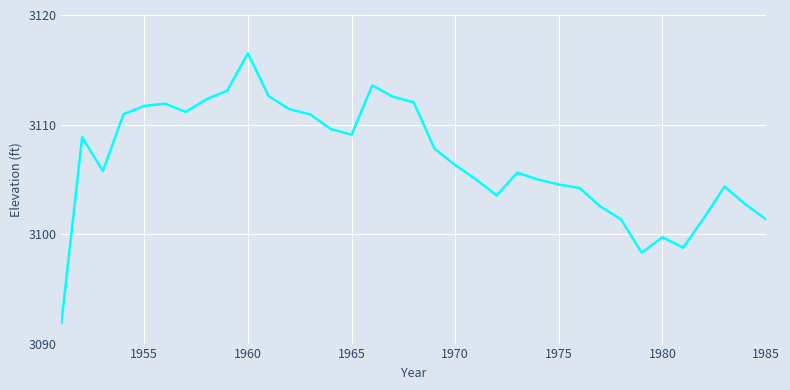

What is the difference between the maximum and minimum values?

24.6